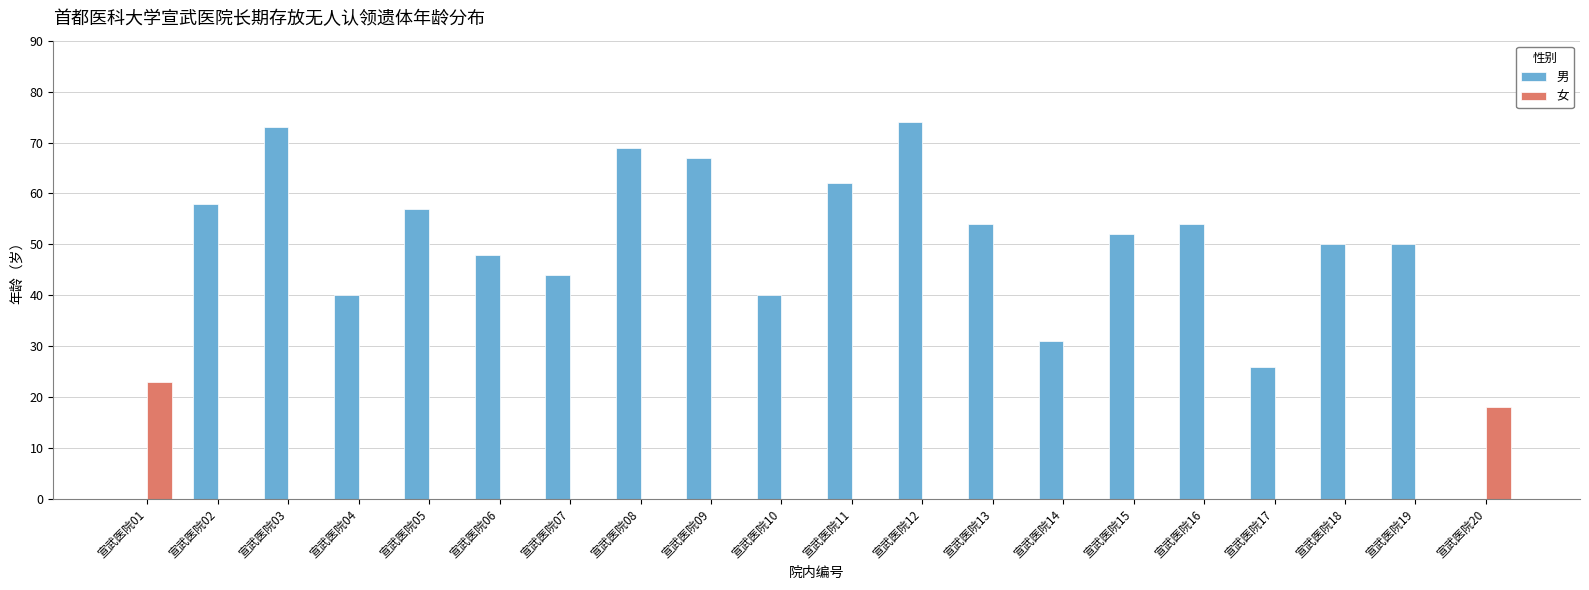

At which category does the chart reach its peak across all series?

宣武医院12